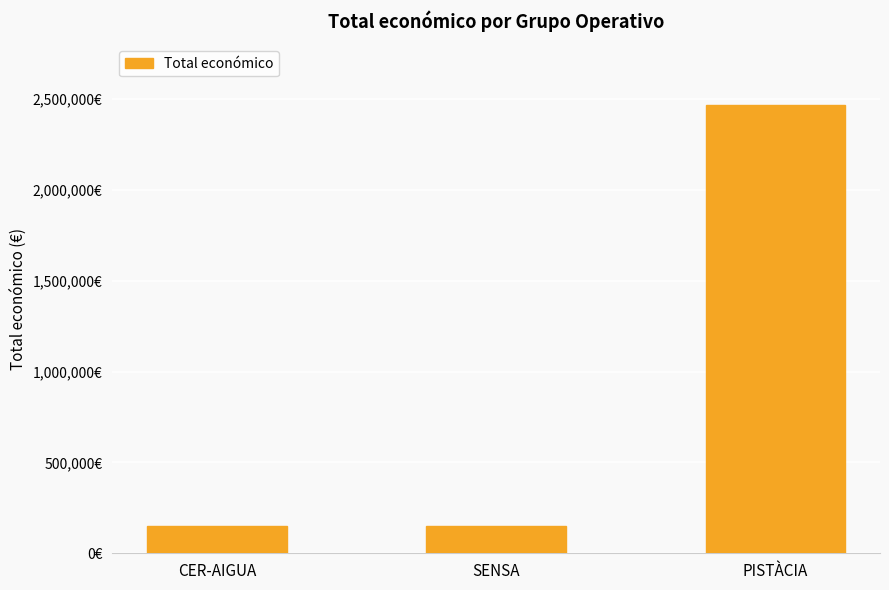

List the labels in order of value, smallest first.

CER-AIGUA, SENSA, PISTÀCIA